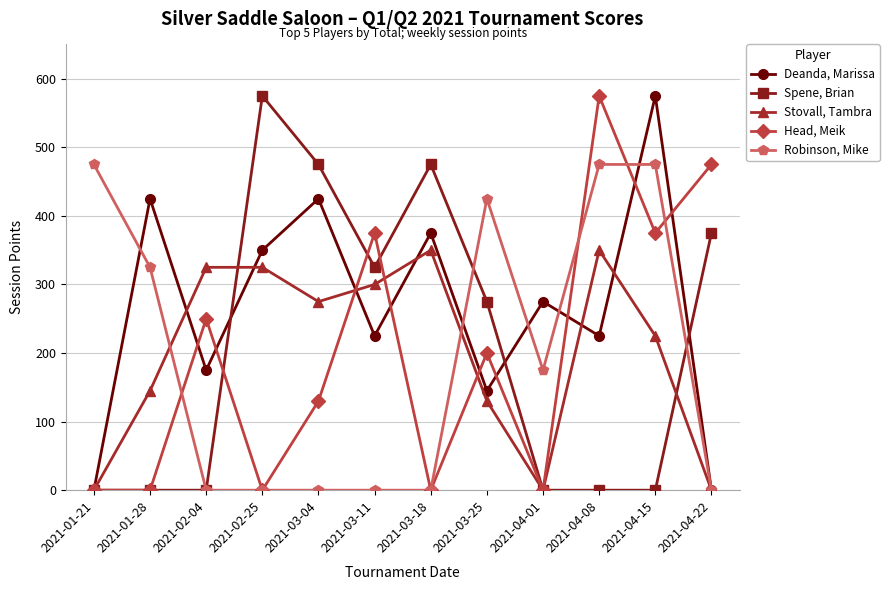

What are all the series names shown in the legend?

Deanda, Marissa, Spene, Brian, Stovall, Tambra, Head, Meik, Robinson, Mike